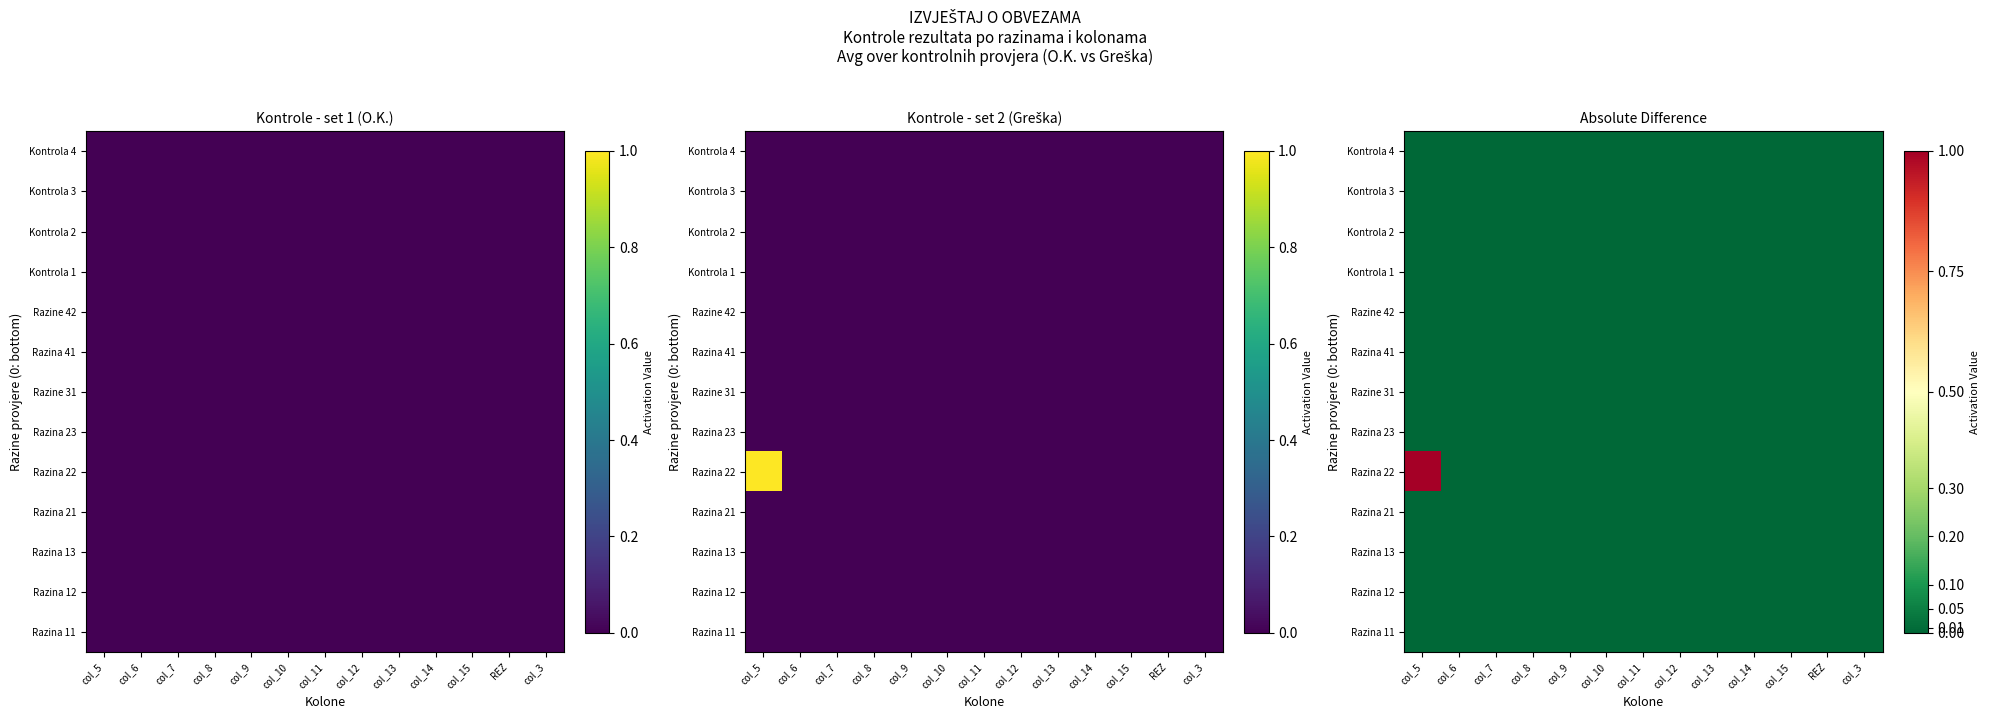

True or false: Razina 12 has a value of 0 at REZ.

True